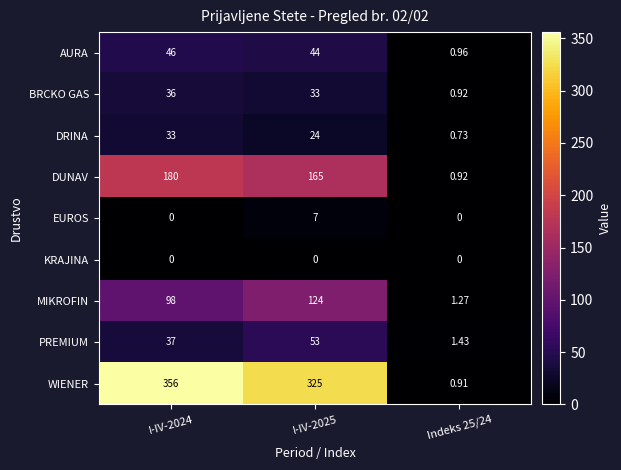

Which series has the largest total across all categories?

WIENER